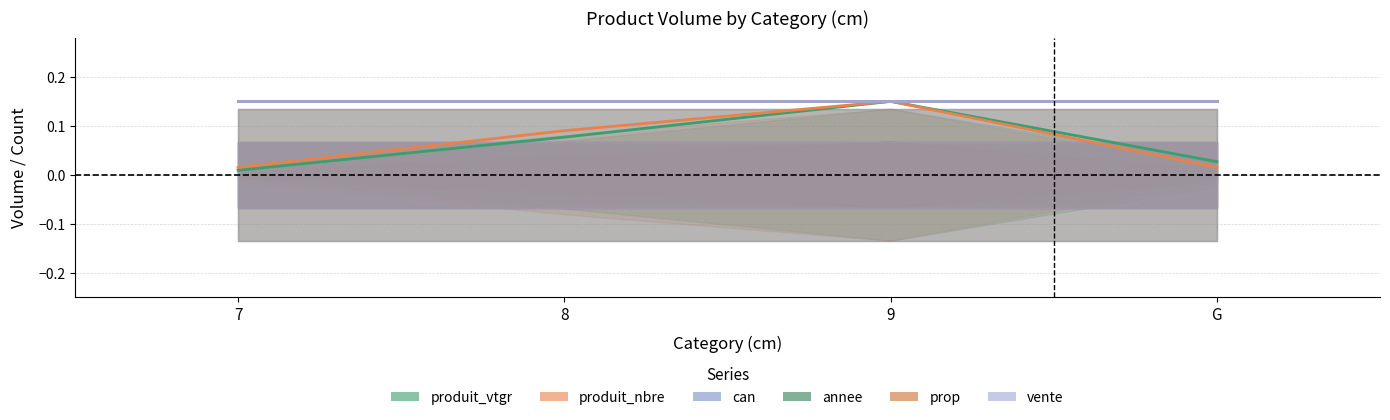

At G, list the series in order from smallest to largest.

produit_nbre, produit_vtgr, can, annee, prop, vente